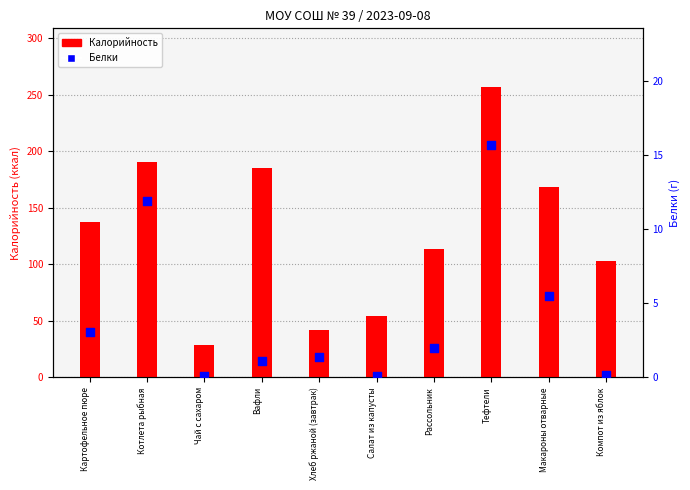

Is the value of Калорийность at Рассольник greater than the value of Белки at Хлеб ржаной (завтрак)?

Yes